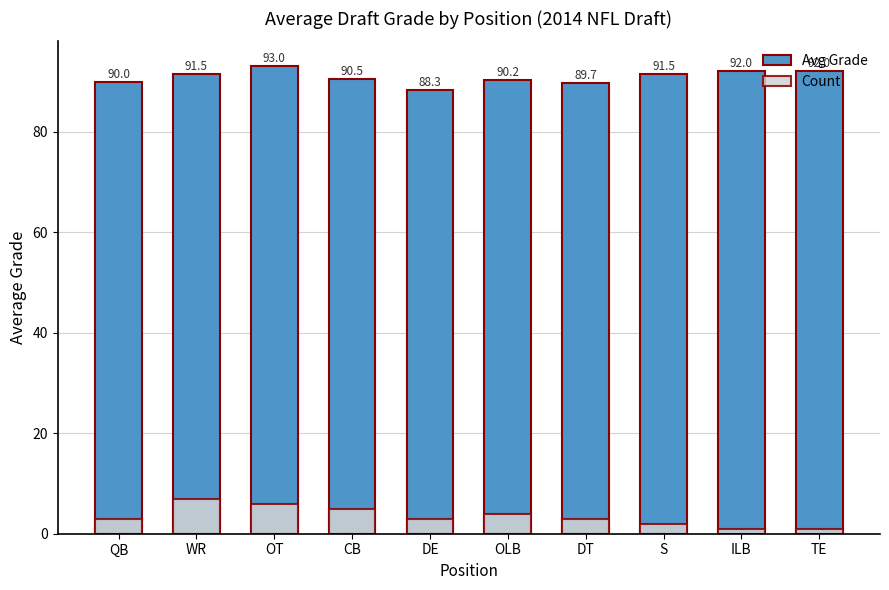

List the series in order of their peak value, lowest first.

Count, Avg Grade